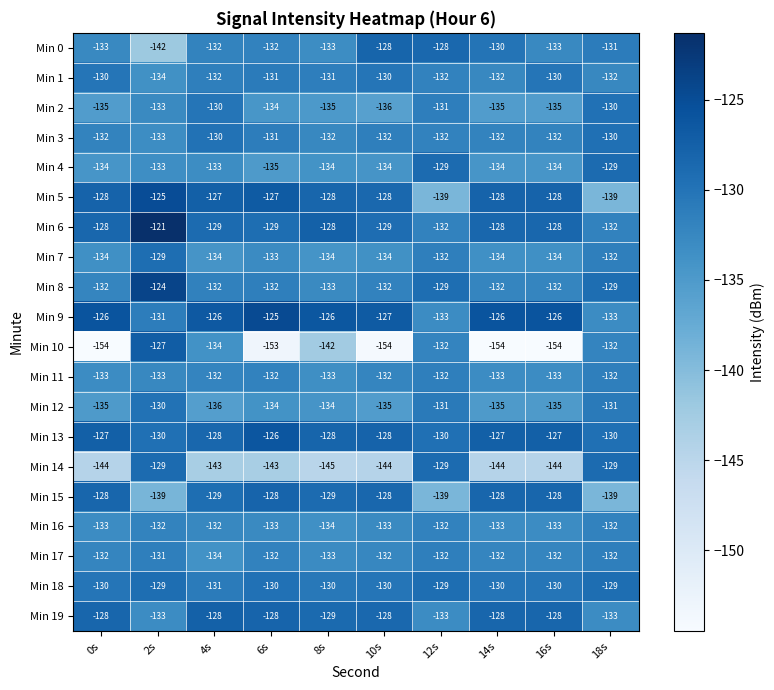

What is the total value across all series at 4s?

-2632